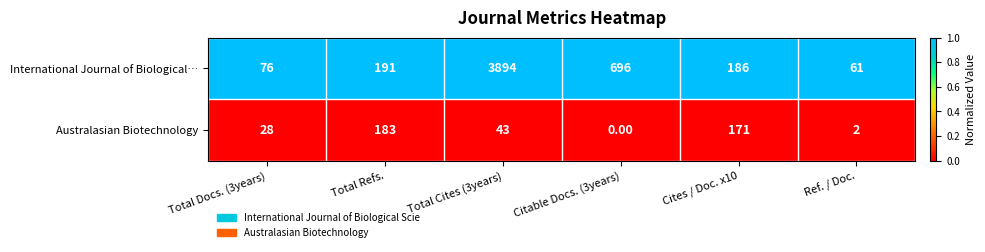

At which category is the sum across all series the highest?

Total Cites (3years)